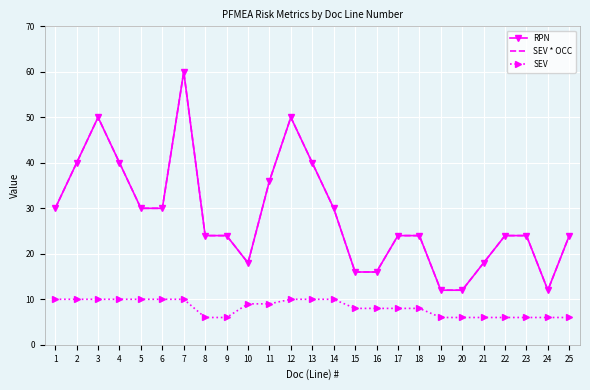

Read the SEV value at 14.

10